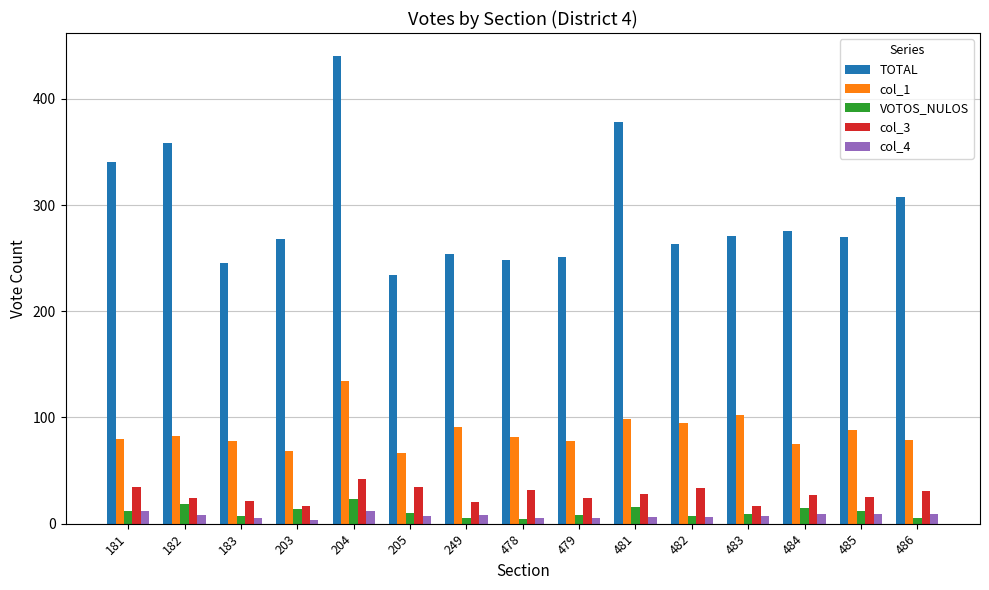

Which series has the widest spread of values?

TOTAL